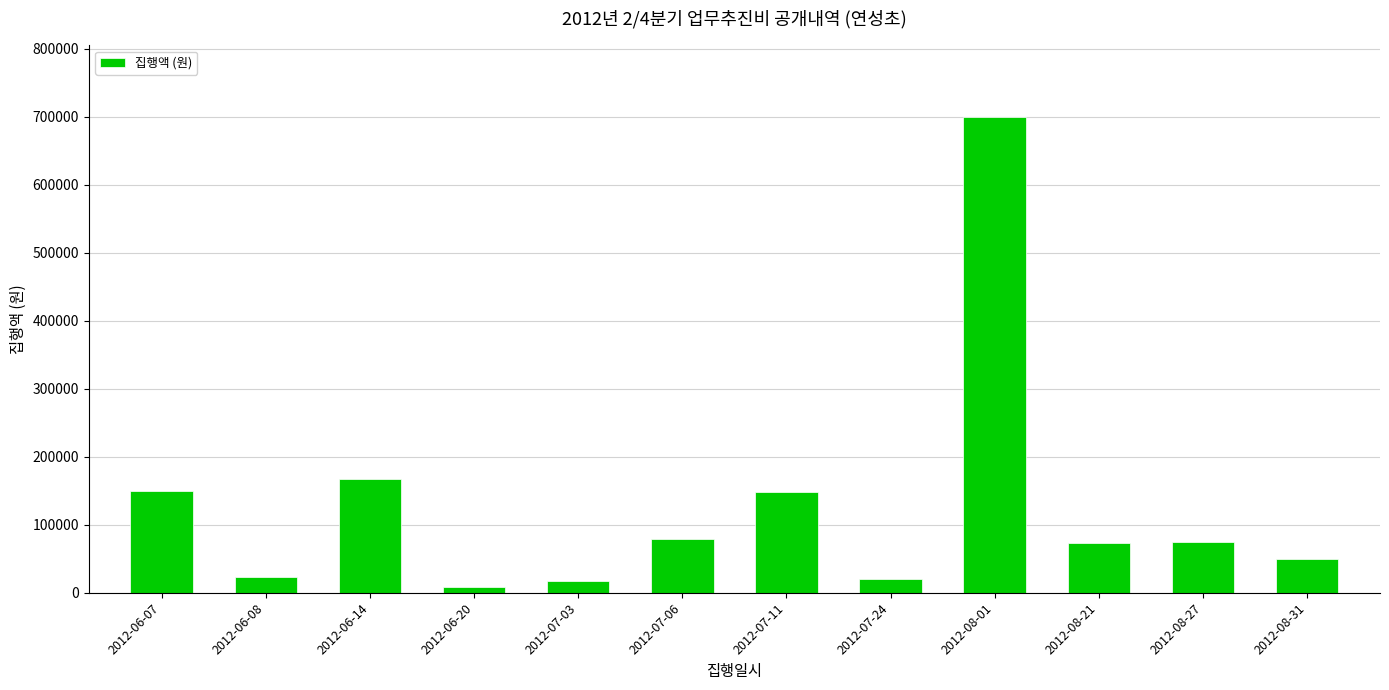

What is the change in value from 2012-08-01 to 2012-08-27?

-626000